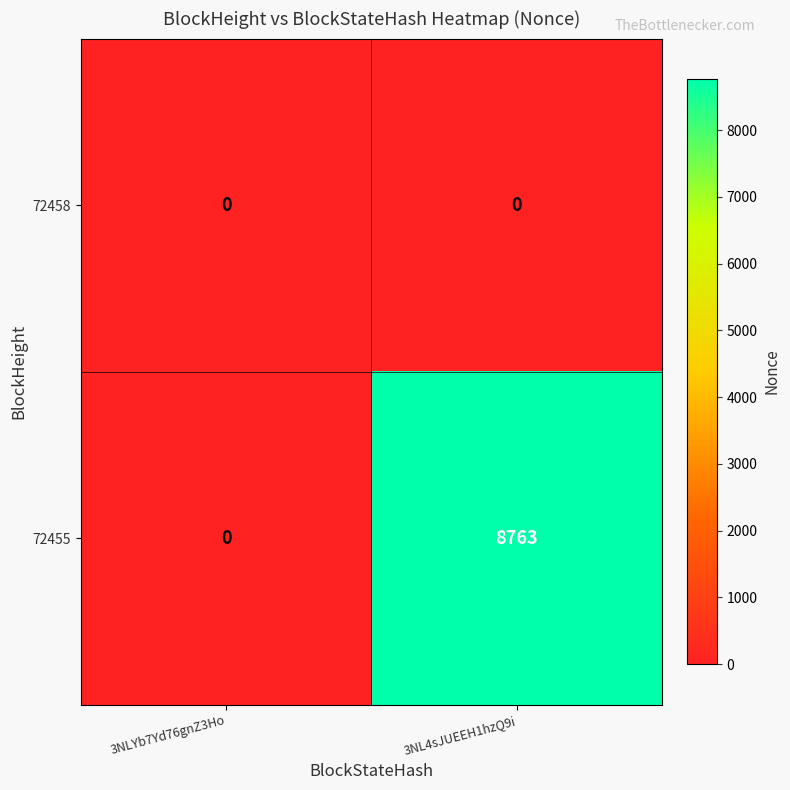

The value of 72455 at 3NLYb7Yd76gnZ3Ho is 0. True or false?

True